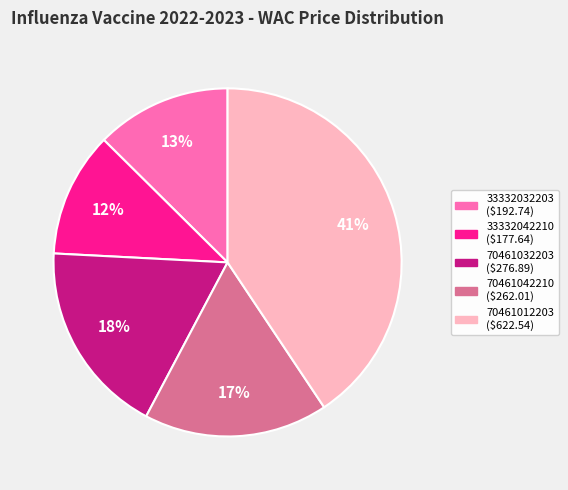

Is there any slice that represents more than half of the pie?

No